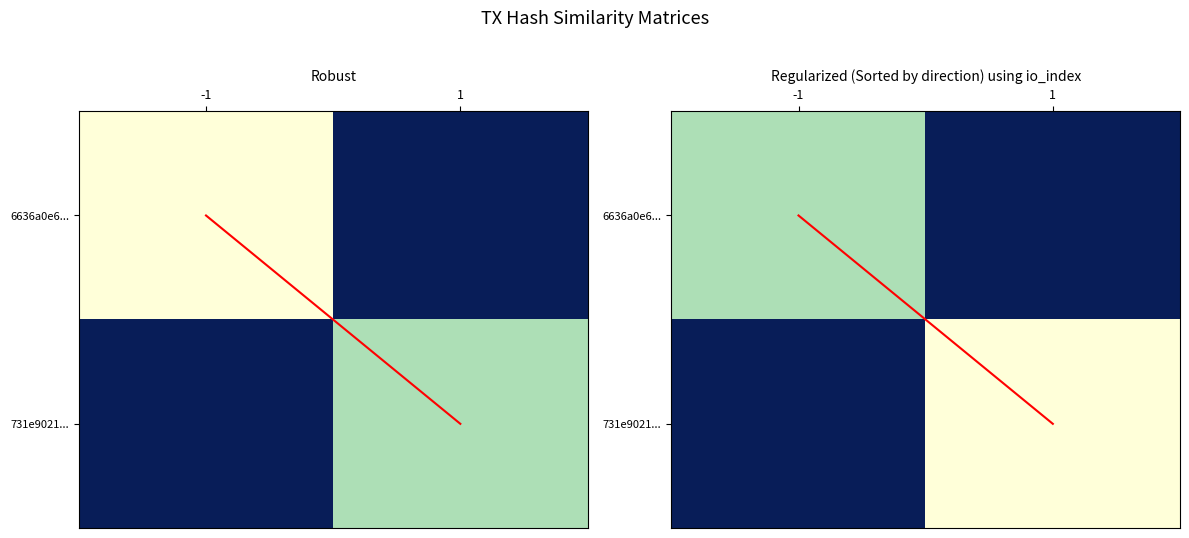

The diagonal_right_panel series shows 1 at 1. True or false?

True